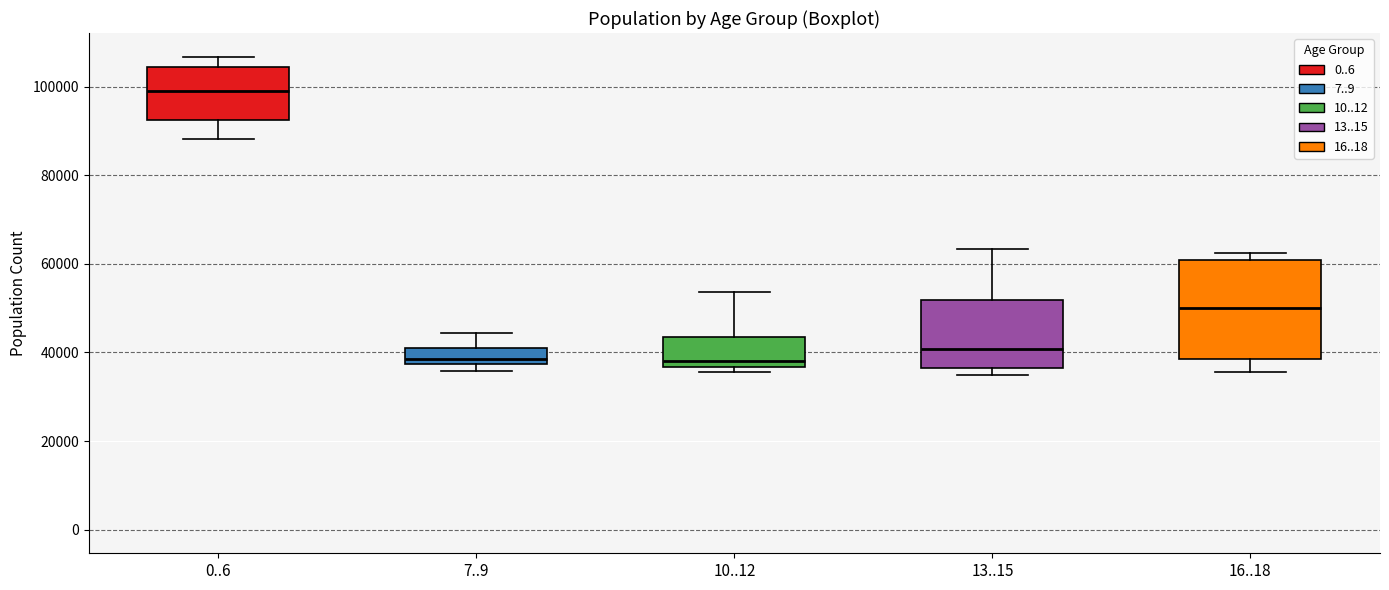

Reading left to right, transcribe this box plot: for each box, give where its median line is, the range the box spans, and where its two whiskers end, as read against the y-axis. The values are not printed on the chart, so give them approximately, as read against the axis.

0..6: median 98000, box 92000 to 104000, whiskers 88000 to 106000
7..9: median 38000 (just above the box's lower edge), box 38000 to 40000, whiskers 36000 to 44000
10..12: median 38000, box 36000 to 44000, whiskers 36000 (just below the box's lower edge) to 54000
13..15: median 40000, box 36000 to 52000, whiskers 34000 to 64000
16..18: median 50000, box 38000 to 60000, whiskers 36000 to 62000